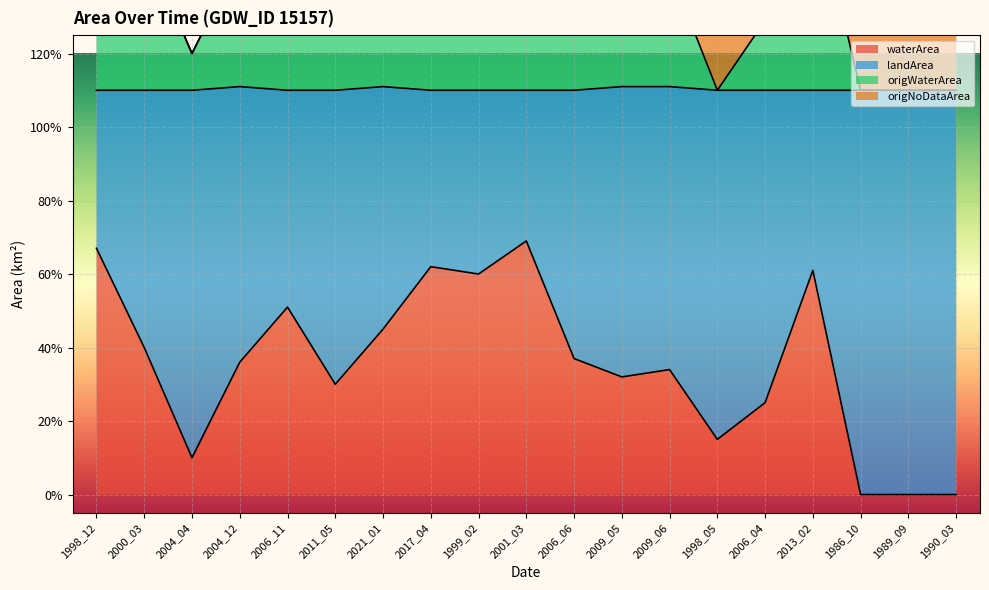

What is the spread (max minus min) of values at 2009_05?

1.1